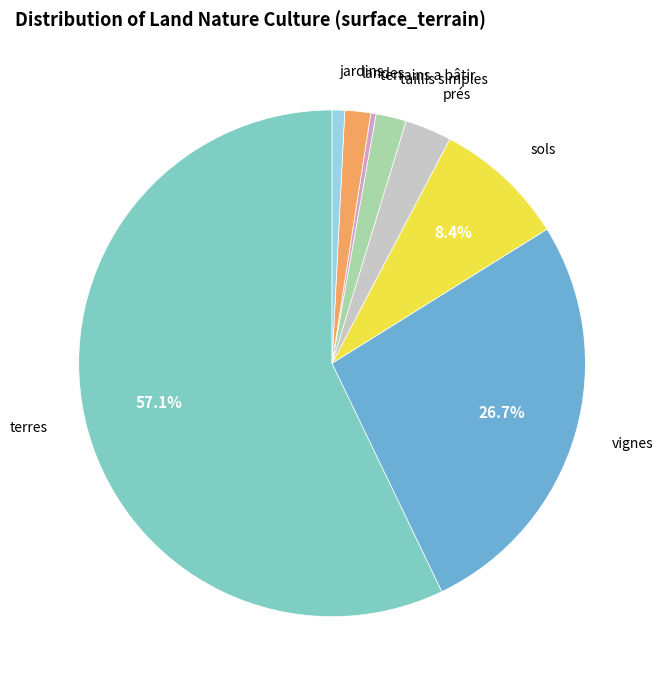

How many segments does this pie chart have?

8